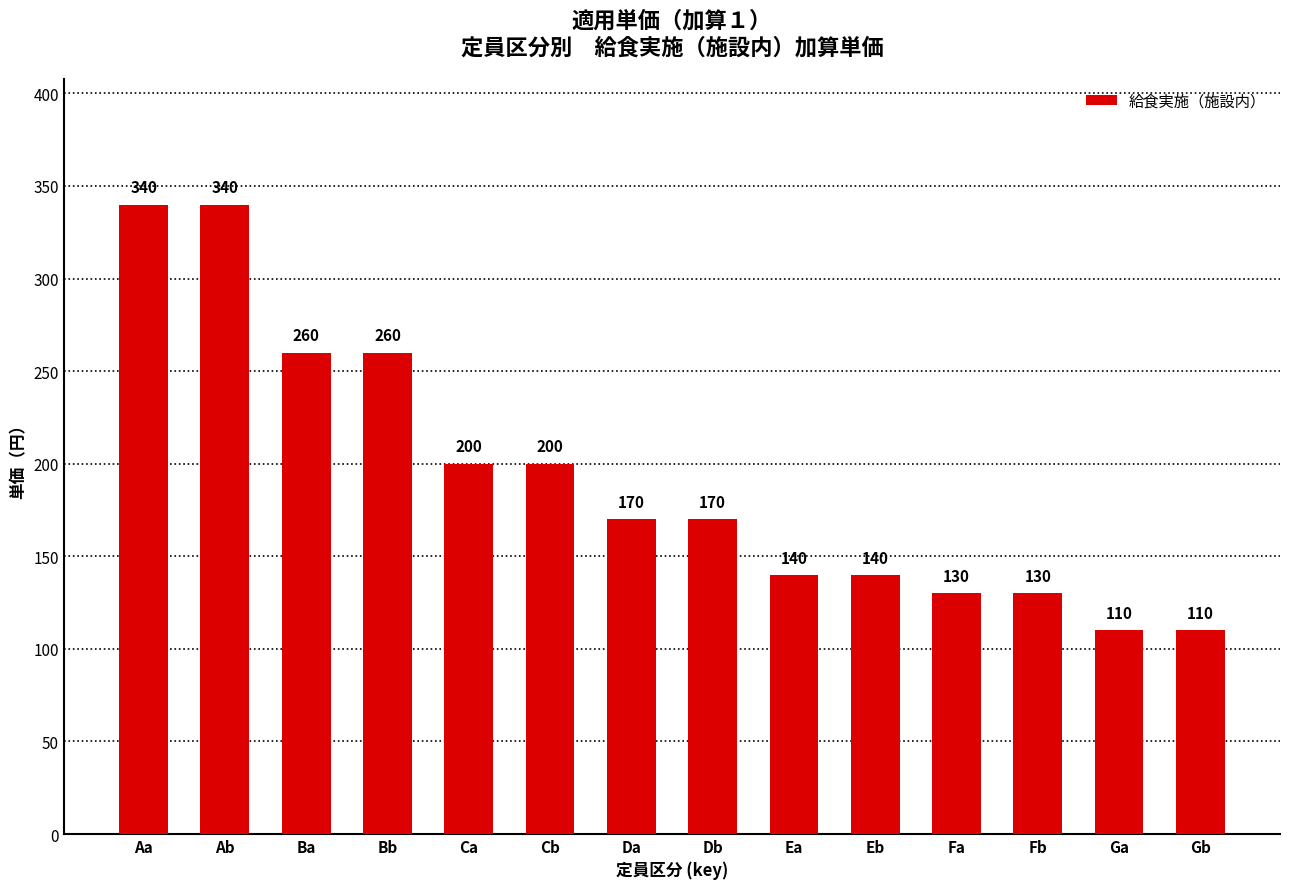

Does the chart contain any negative values?

No